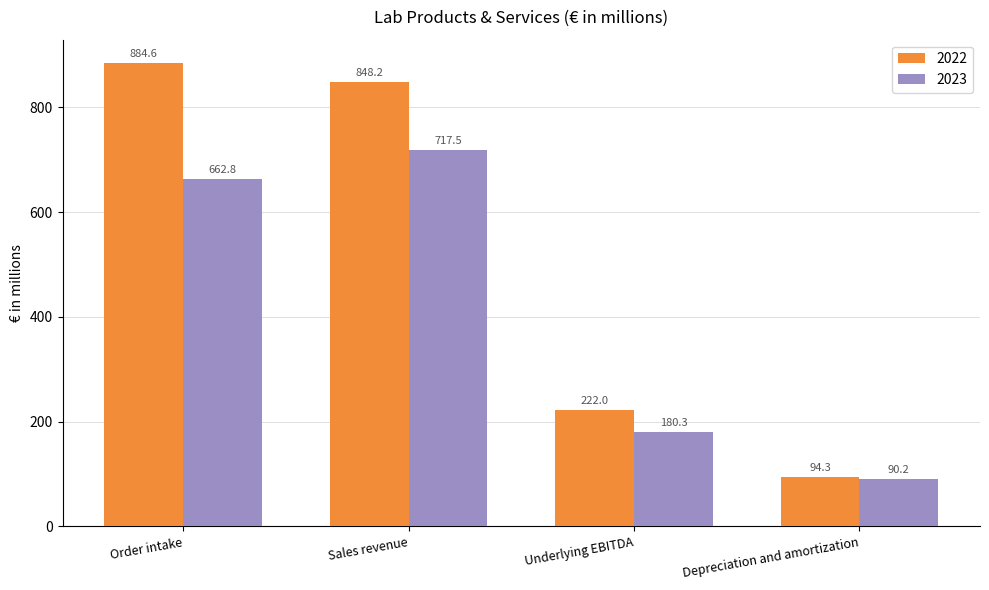

What is the sum of all 2022 values?

2049.1